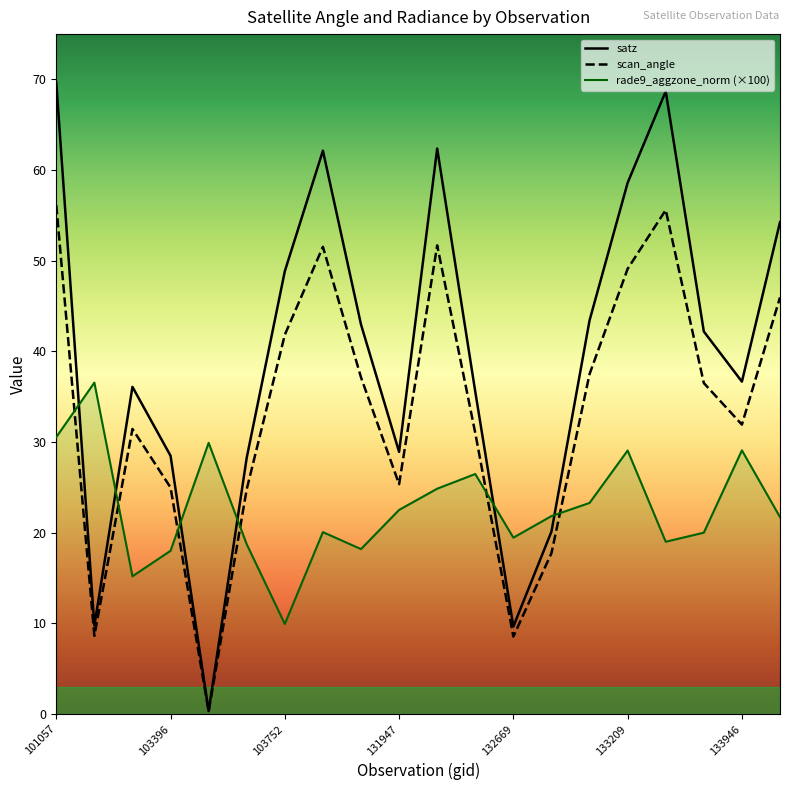

What are all the series names shown in the legend?

satz, scan_angle, rade9_aggzone_norm (×100)